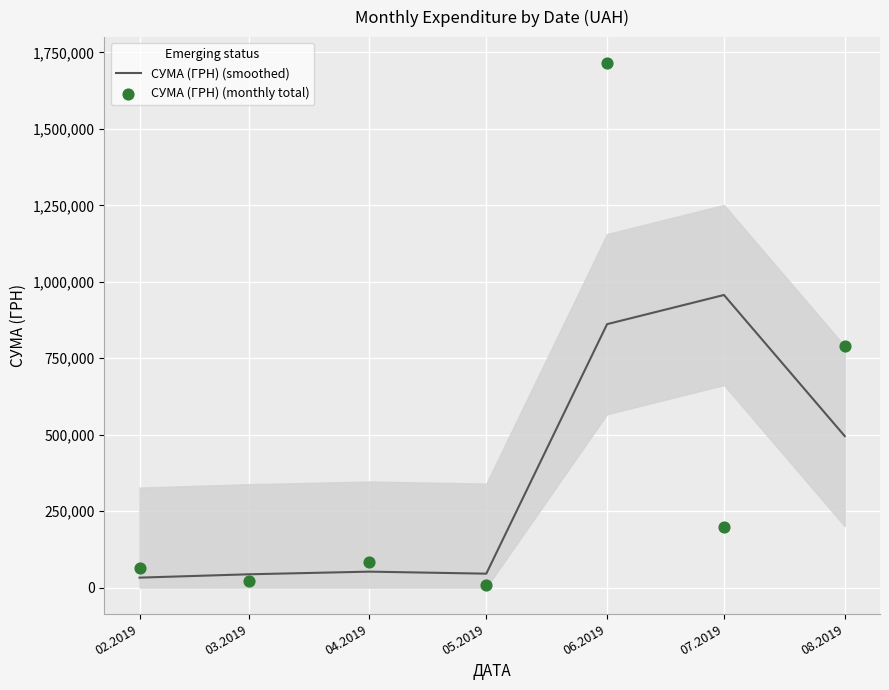

At which category is the sum across all series the highest?

06.2019